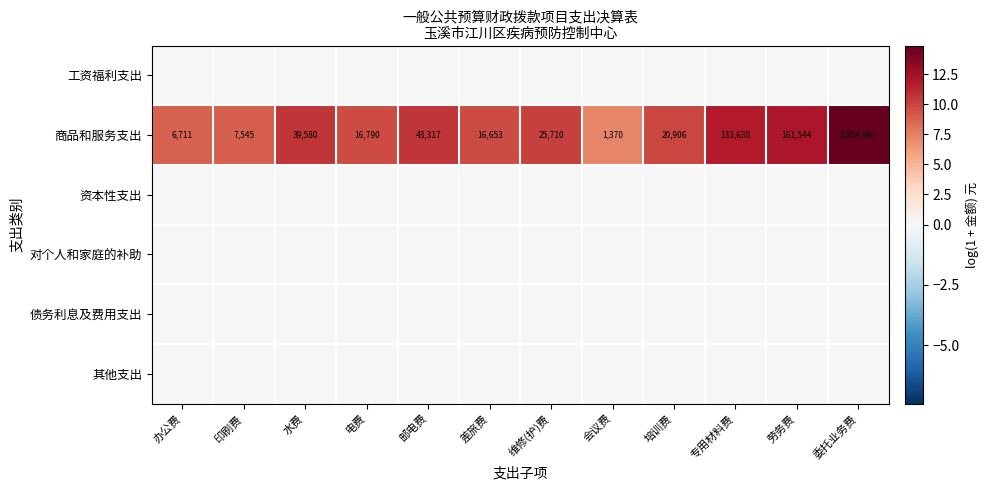

What is the sum of all 商品和服务支出 values?

3328655